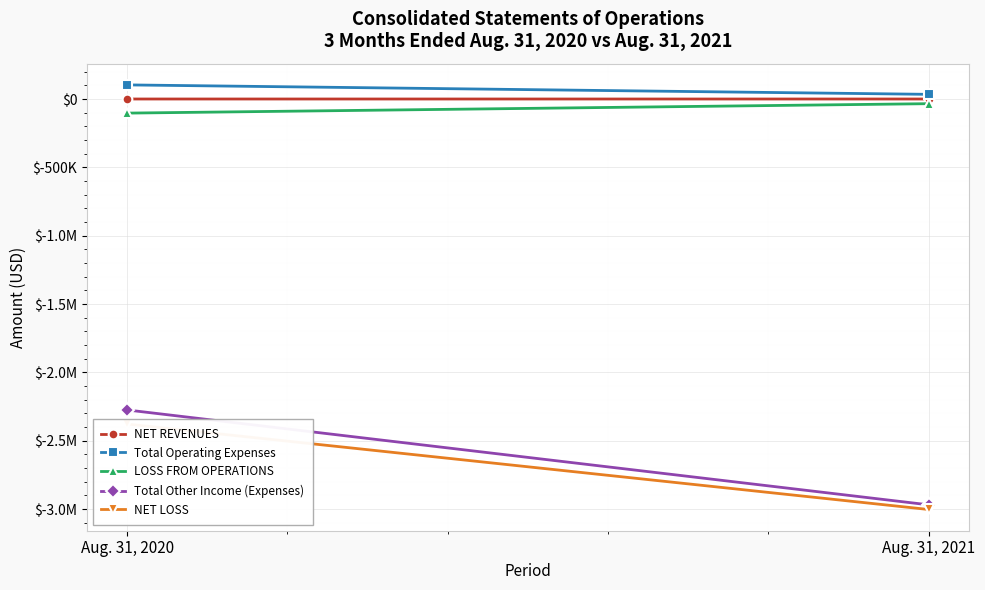

Which label corresponds to the largest value in the chart?

Aug. 31, 2020